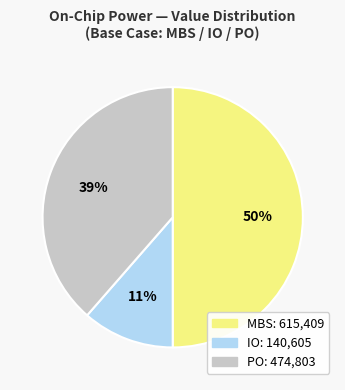

What is the largest slice in the pie chart?

MBS